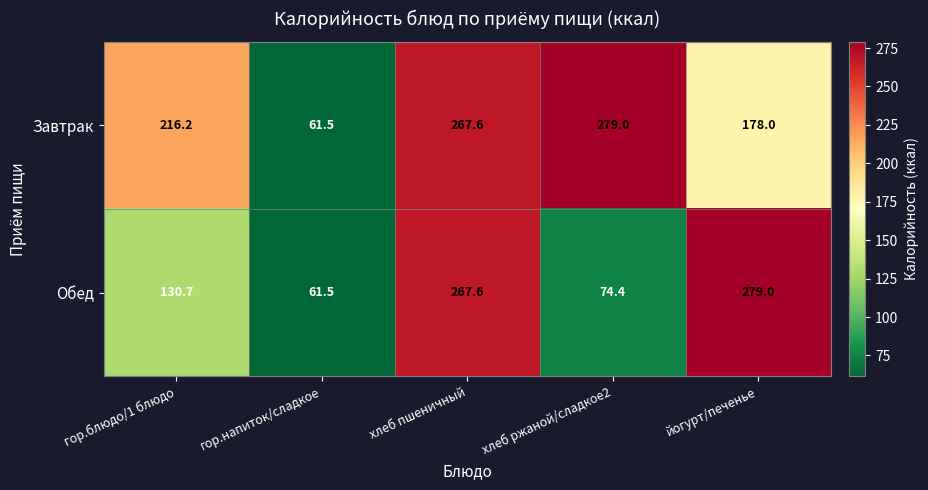

The Завтрак series shows 281.8 at йогурт/печенье. True or false?

False